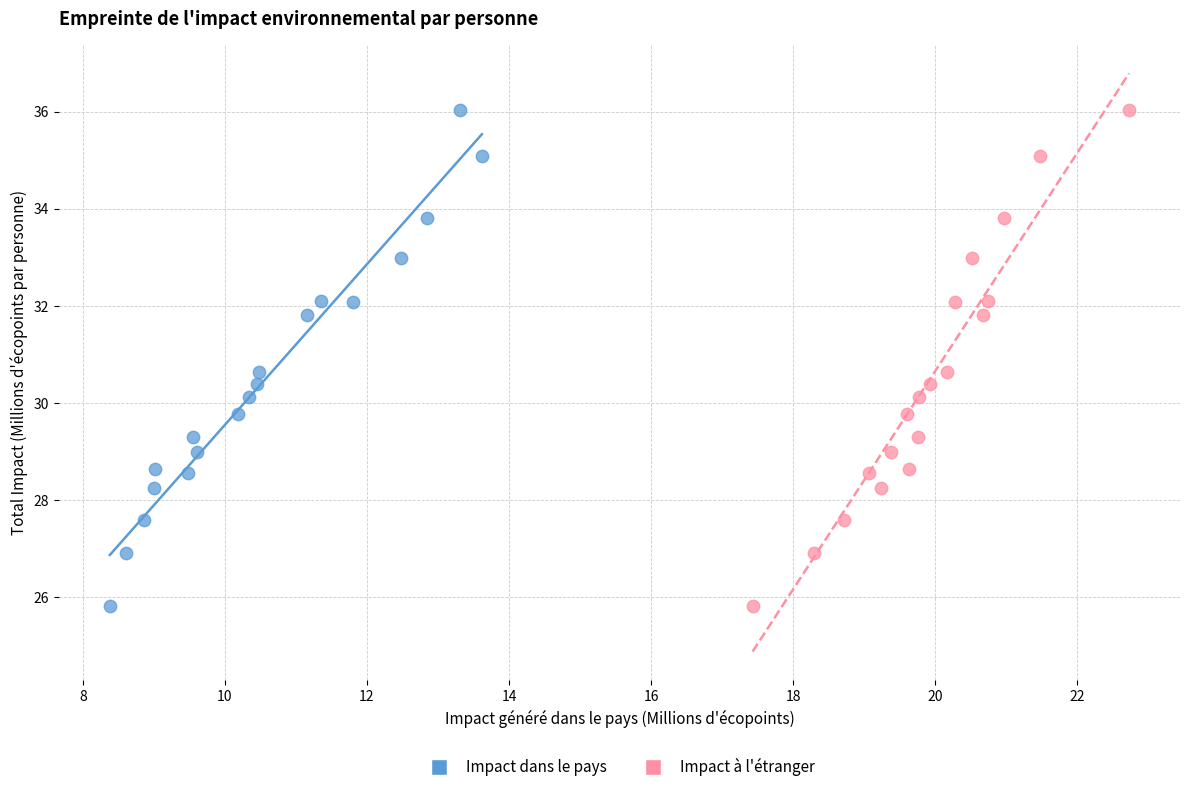

What are all the series names shown in the legend?

Impact dans le pays, Impact à l'étranger